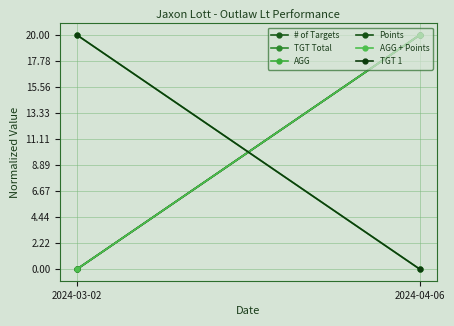

Which category has the highest value in the TGT Total series?

2024-04-06